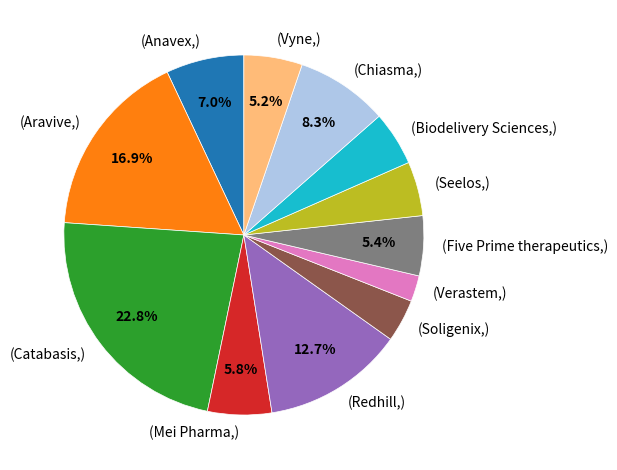

How many slices are in this pie chart?

12